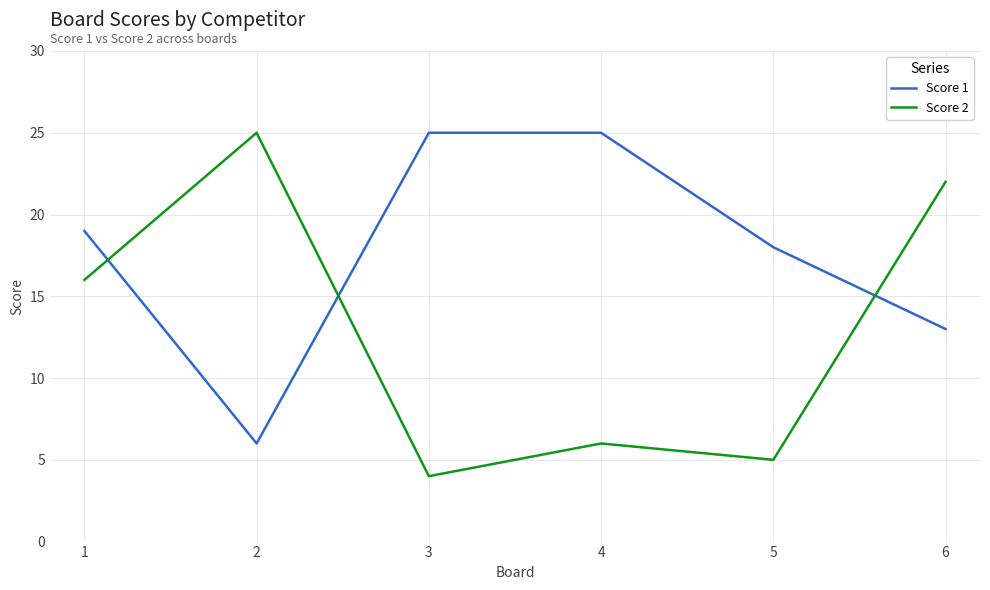

True or false: Score 1 has a value of 18 at 5.

True